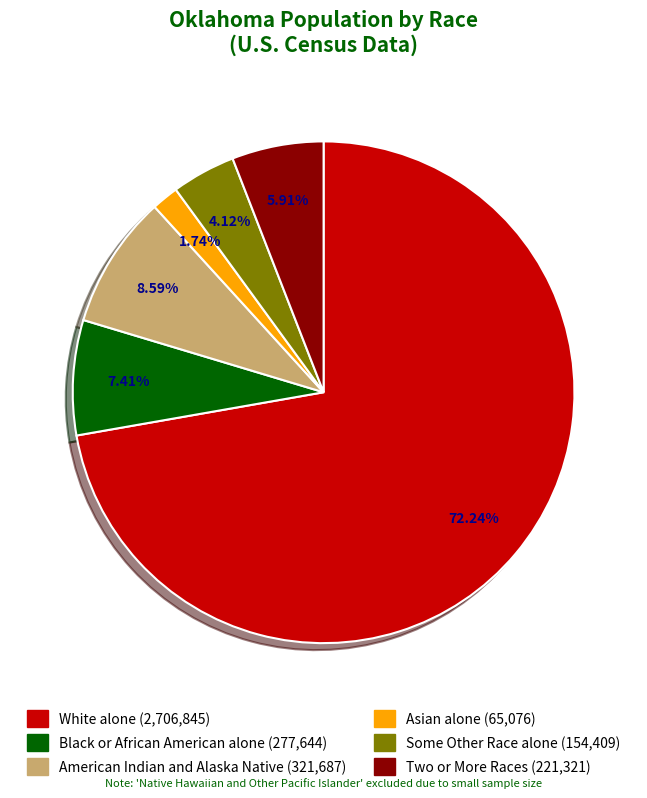

Does any single category account for the majority?

Yes